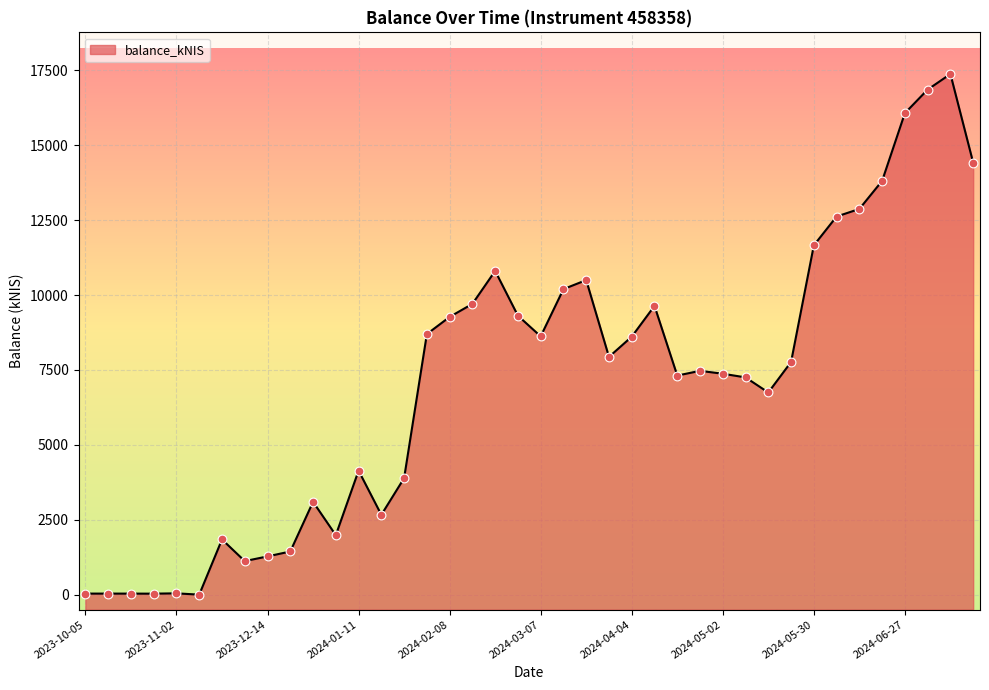

Between 2024-01-11 and 2024-02-08, which is larger?

2024-02-08